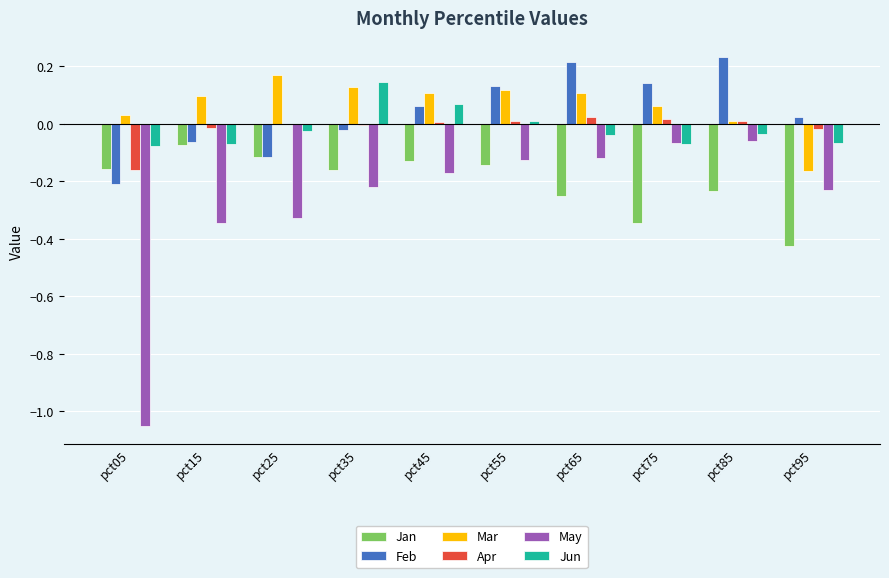

The Jun series shows -0.0 at pct85. True or false?

True